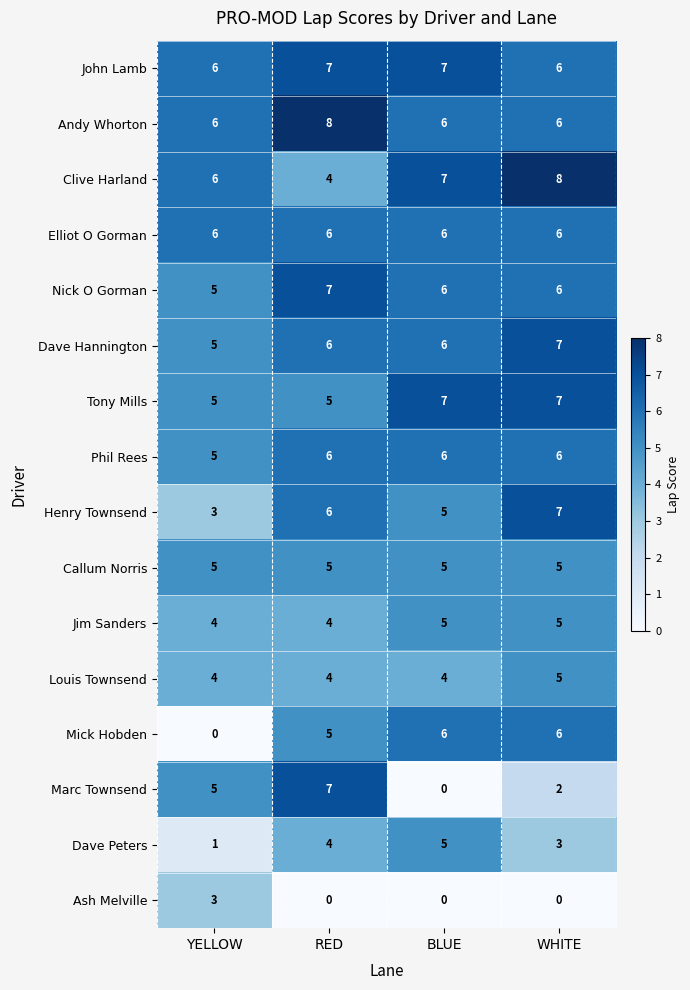

What is the sum of the Nick O Gorman values at YELLOW and RED?

12